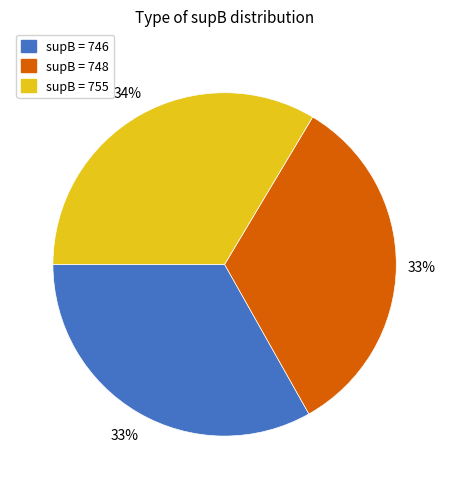

Is there a majority slice in this chart?

No